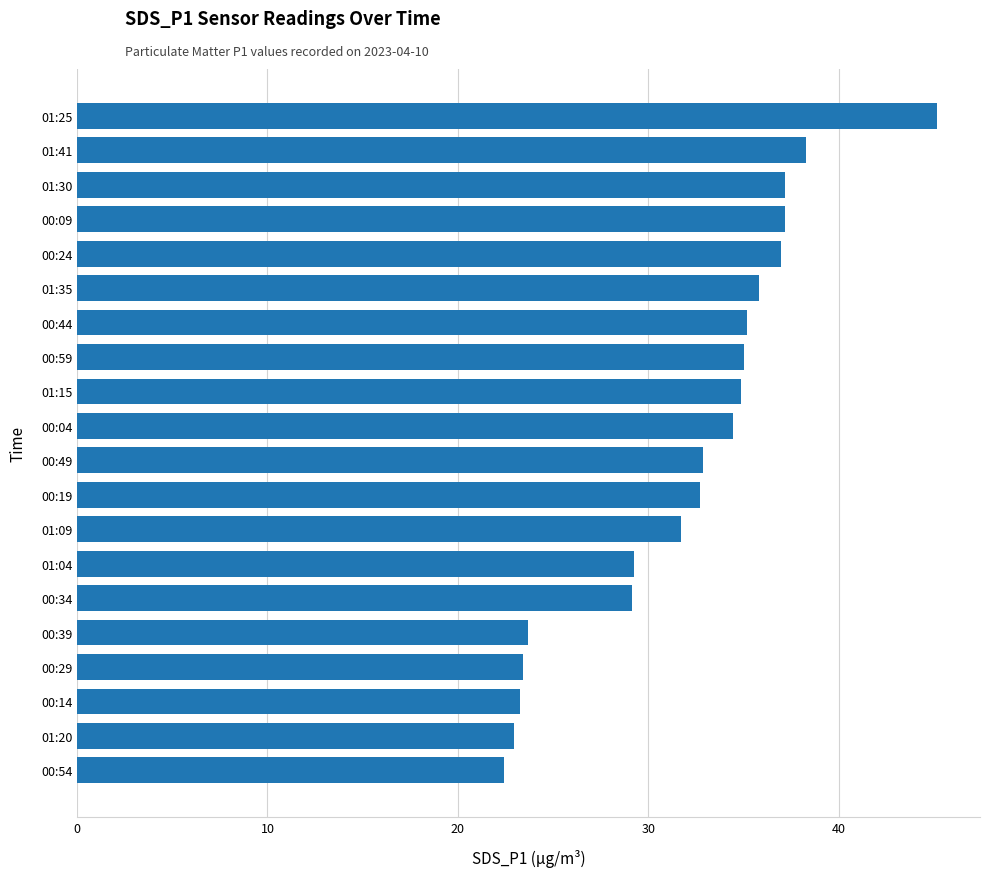

What value does the data have at 01:04?

29.2